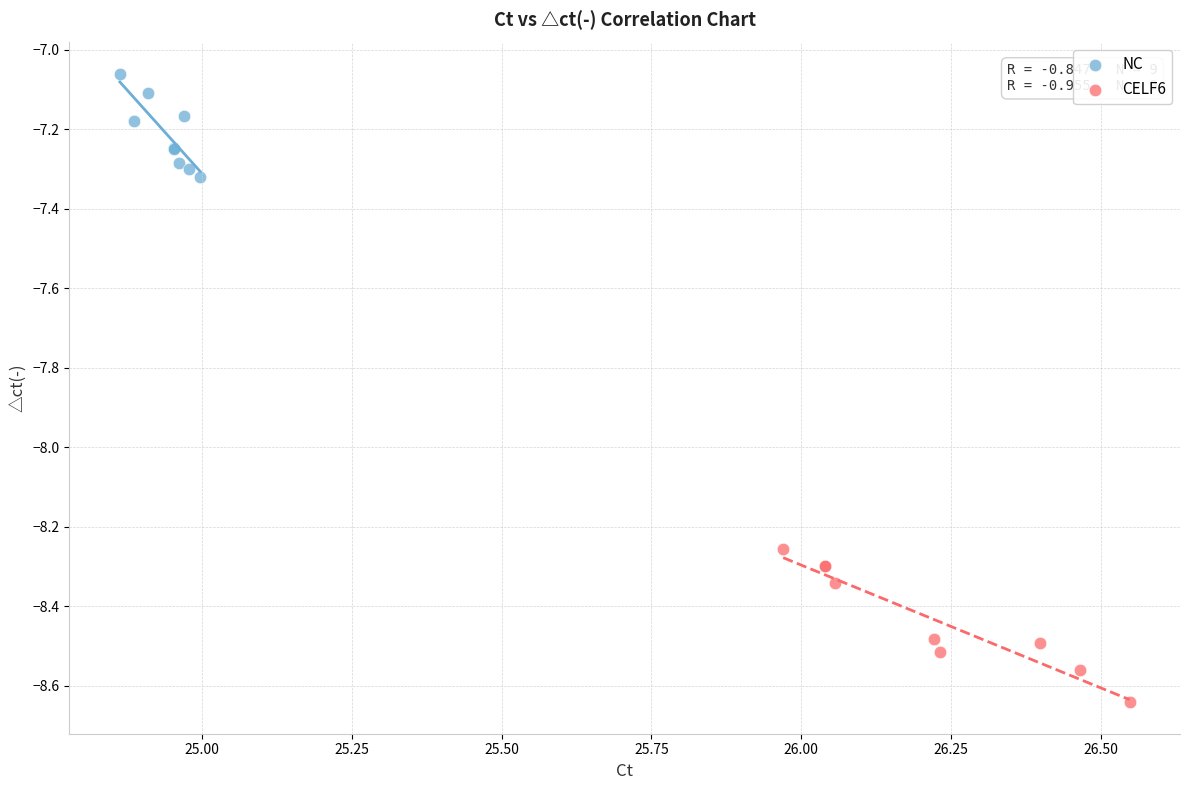

Which series has the widest spread of Y values?

CELF6